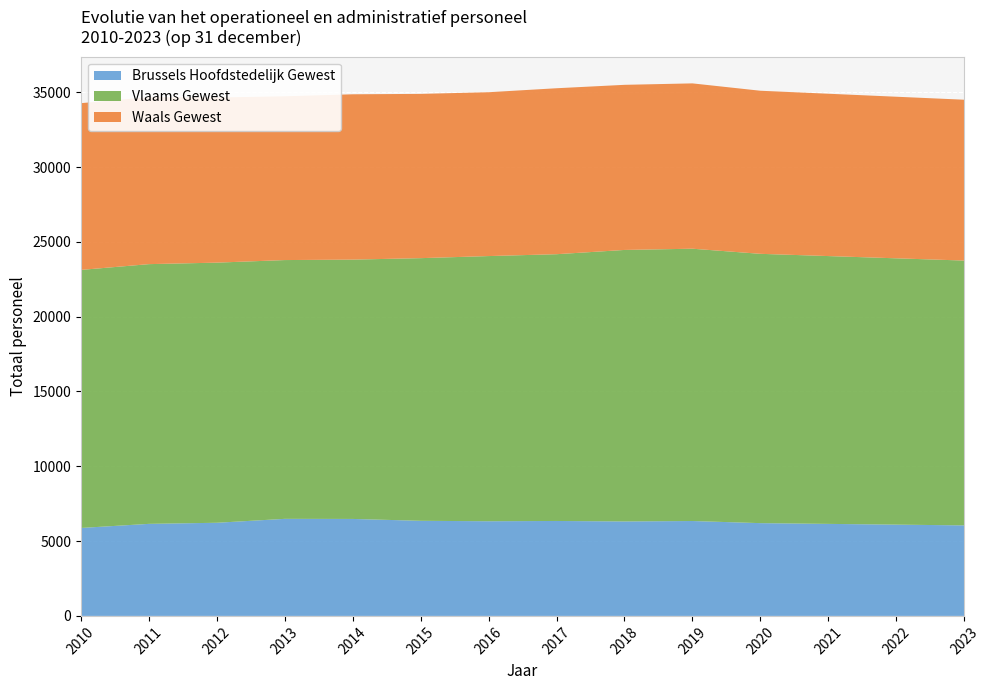

Reading left to right, transcribe all the data shown in this chart.

Brussels Hoofdstedelijk Gewest: 5878	6152	6225	6487	6481	6356	6327	6345	6313	6342	6200	6150	6100	6050
Vlaams Gewest: 17247	17359	17386	17296	17332	17555	17723	17830	18146	18200	18000	17900	17800	17700
Waals Gewest: 11145	11160	11037	10947	11050	10979	10951	11092	11036	11050	10900	10850	10800	10750